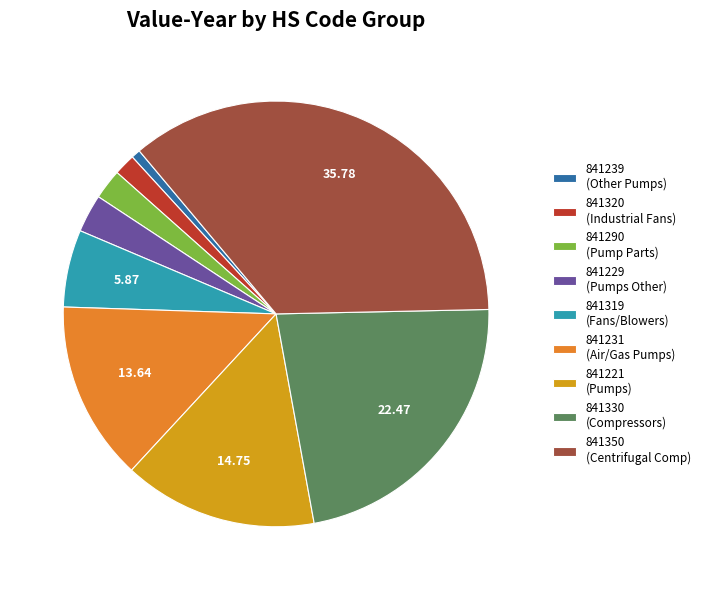

Is there any slice that represents more than half of the pie?

No